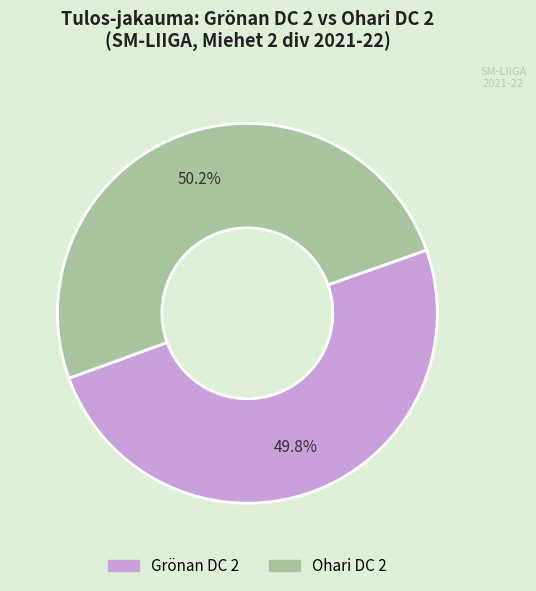

Is there a majority slice in this chart?

Yes